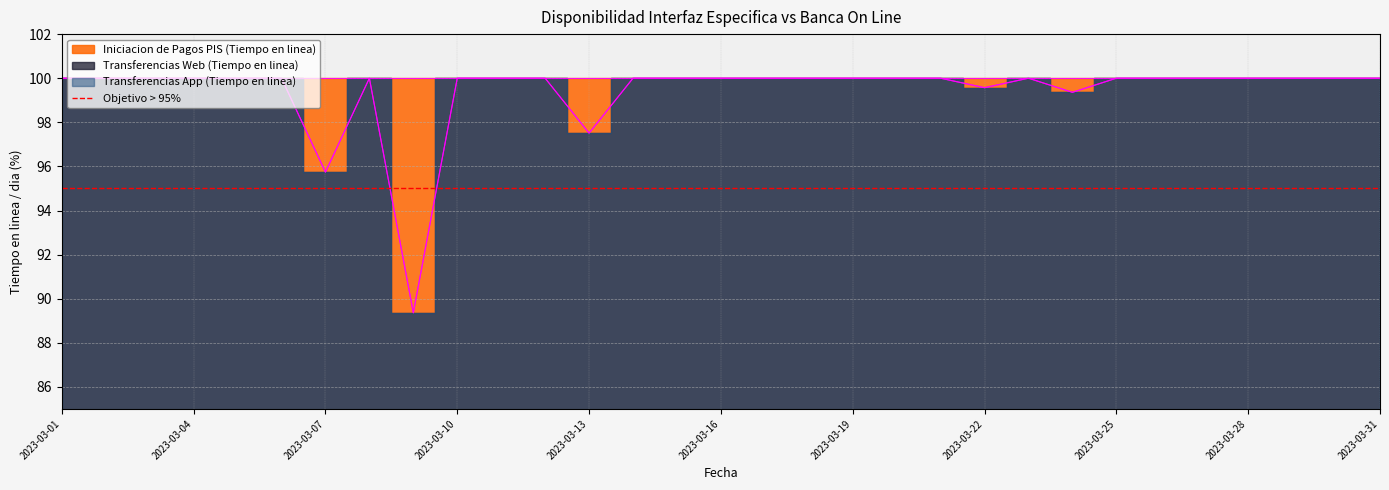

List the labels in order of Transferencias App (Tiempo en linea) value, largest first.

2023-03-01, 2023-03-02, 2023-03-03, 2023-03-04, 2023-03-05, 2023-03-06, 2023-03-08, 2023-03-10, 2023-03-11, 2023-03-12, 2023-03-14, 2023-03-15, 2023-03-16, 2023-03-17, 2023-03-18, 2023-03-19, 2023-03-20, 2023-03-21, 2023-03-23, 2023-03-25, 2023-03-26, 2023-03-27, 2023-03-28, 2023-03-29, 2023-03-30, 2023-03-31, 2023-03-22, 2023-03-24, 2023-03-13, 2023-03-07, 2023-03-09